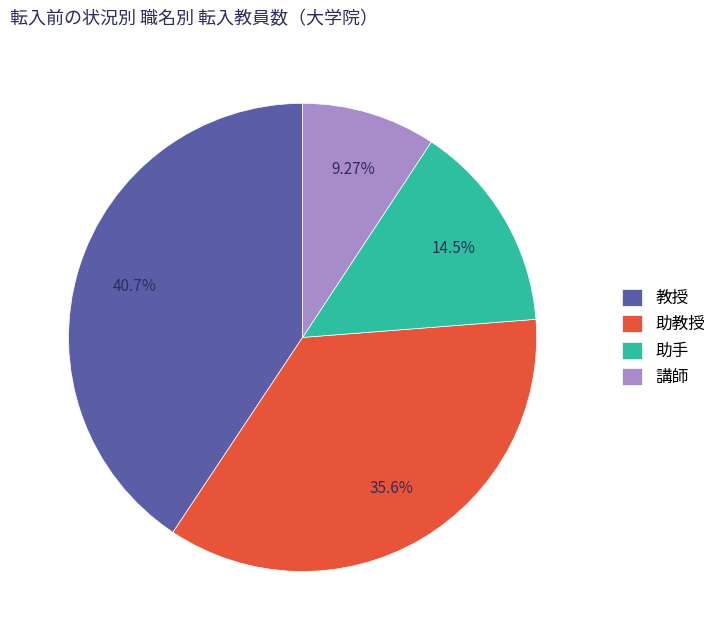

Which slice is the smallest?

講師